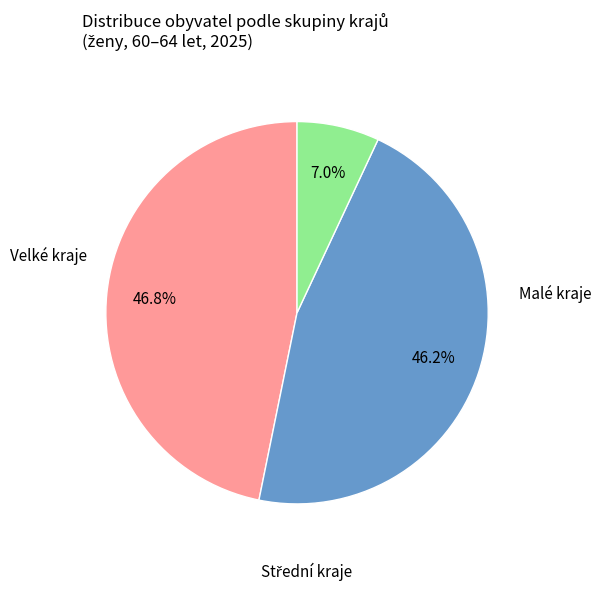

Is there any slice that represents more than half of the pie?

No